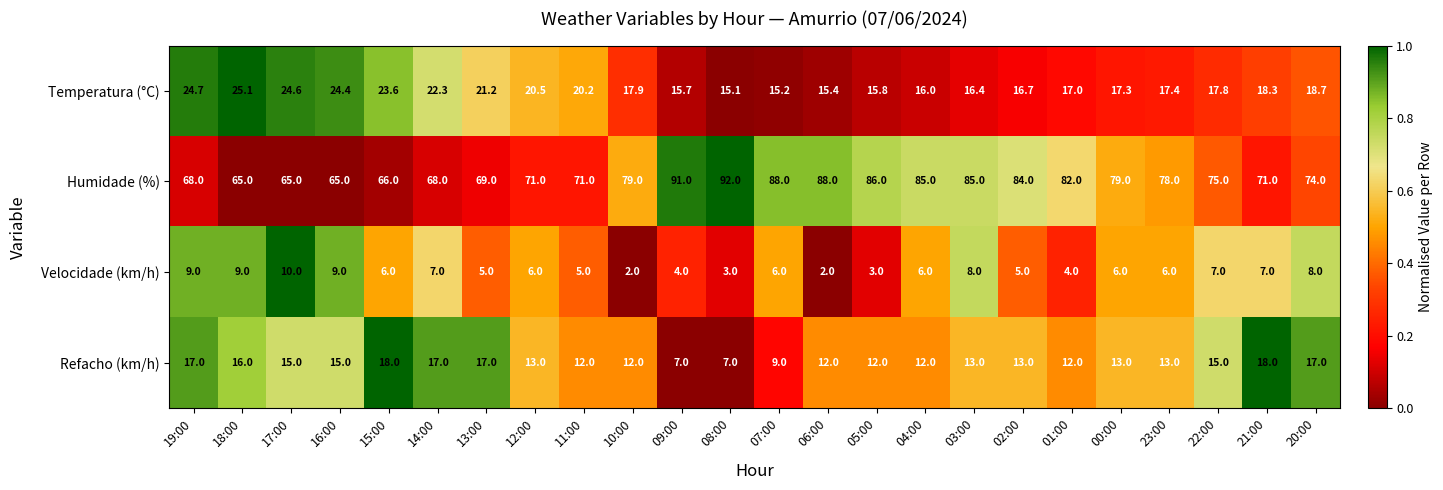

The Humidade (%) series shows 30.4 at 05:00. True or false?

False